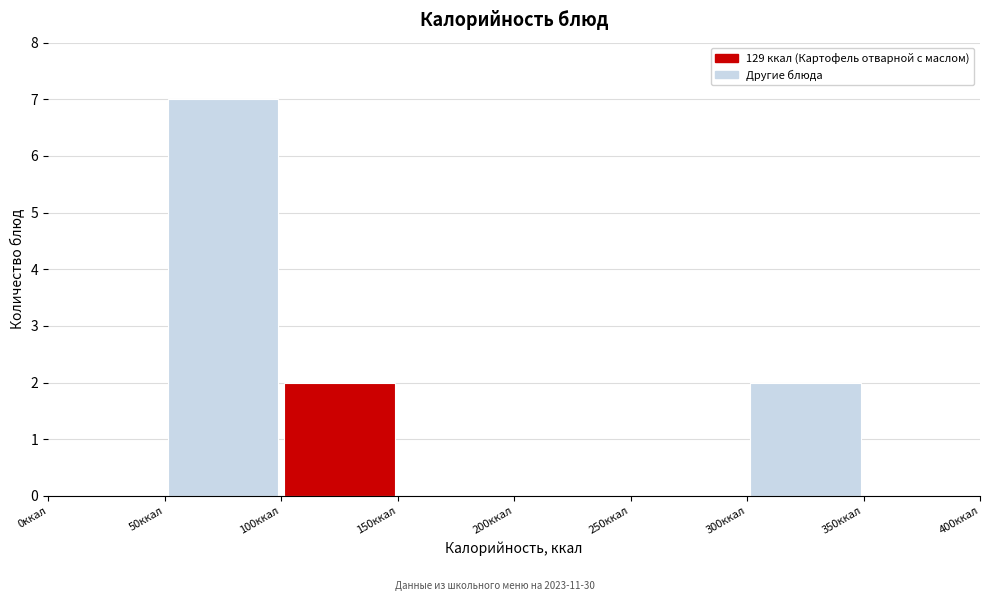

Reading left to right, list every bar in this chart as the range it spans on the x-axis followed by its height. The values are not printed on the chart, so give them approximately, as read against the axis.

0 to 50: 0
50 to 100: 7
100 to 150: 2
150 to 200: 0
200 to 250: 0
250 to 300: 0
300 to 350: 2
350 to 400: 0